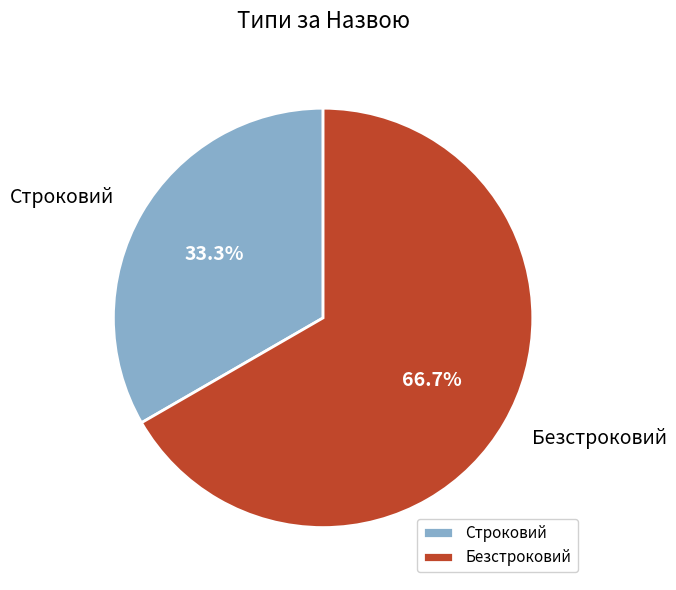

Combined, do Безстроковий and Строковий account for over 50%?

Yes